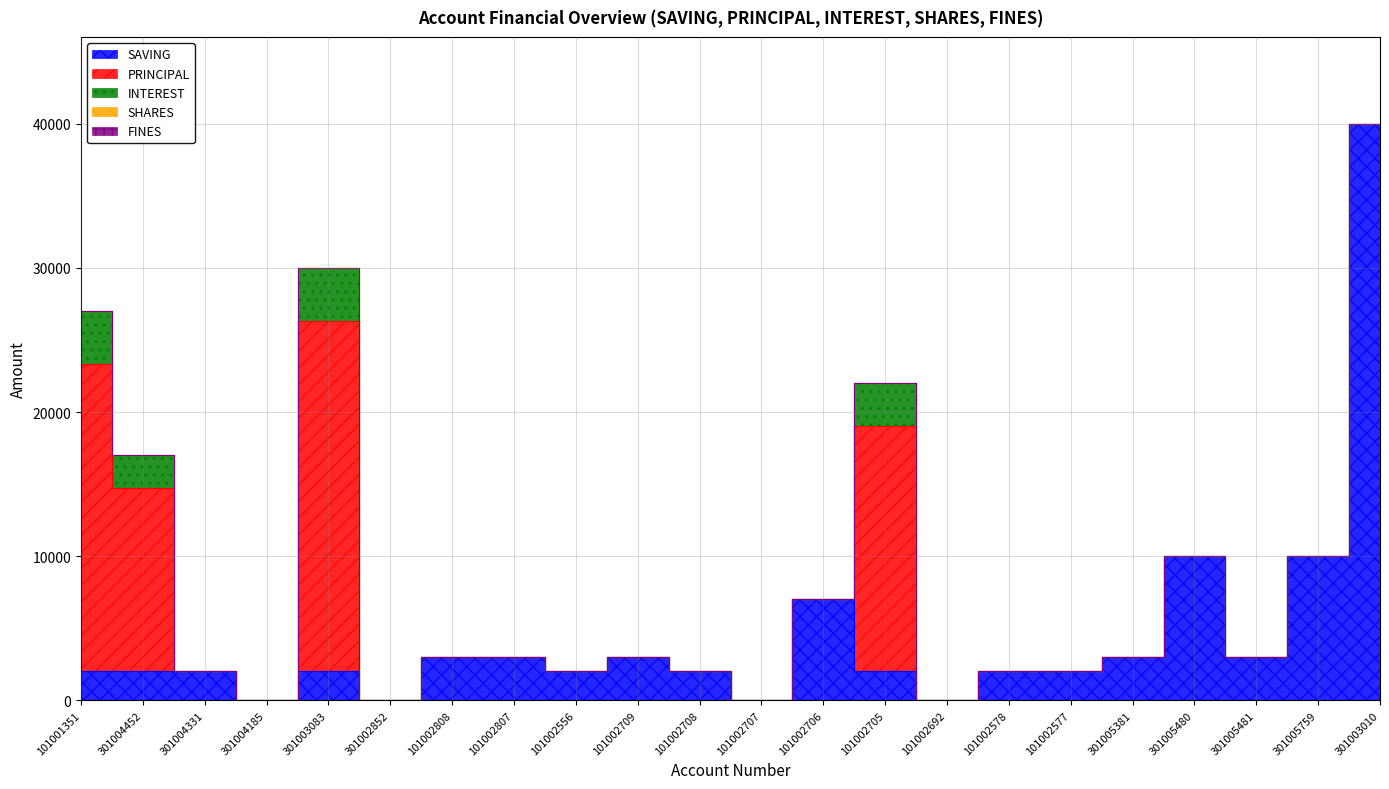

Where is FINES nearest to the value 0?

101001351